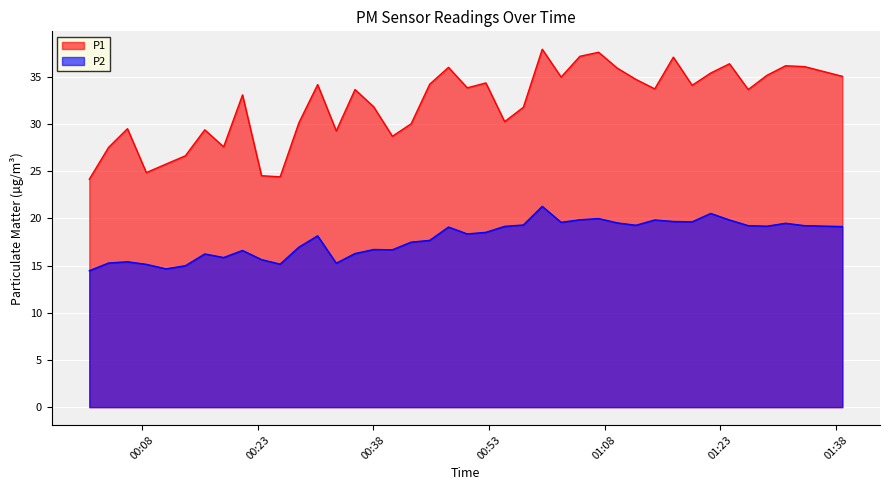

What is the maximum value for P1?

37.9